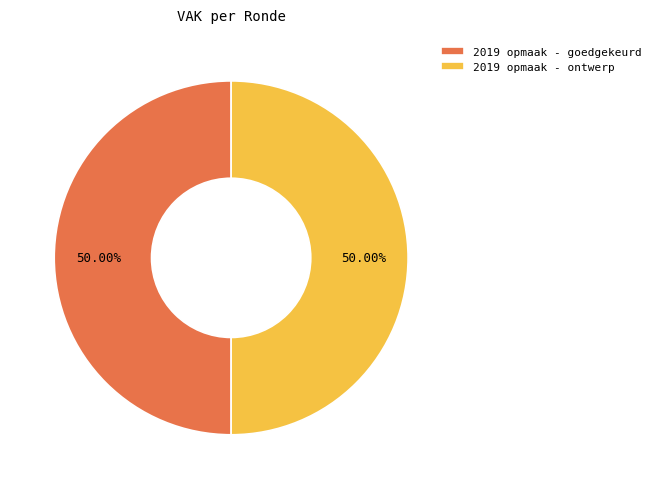

Do 2019 opmaak - goedgekeurd and 2019 opmaak - ontwerp together represent more than half of the pie?

Yes